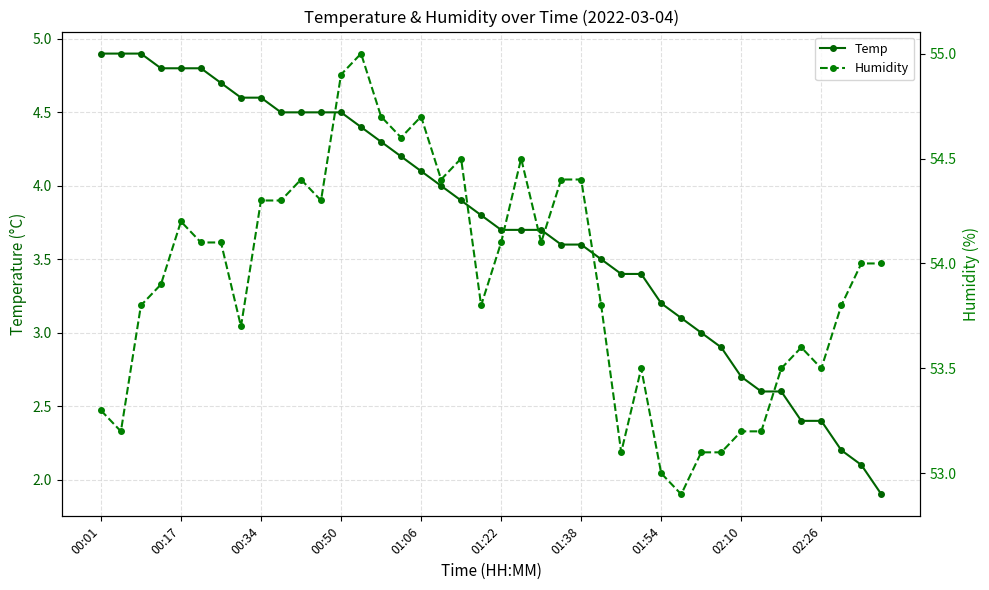

True or false: Temp has a value of 2.4 at 02:26.

True